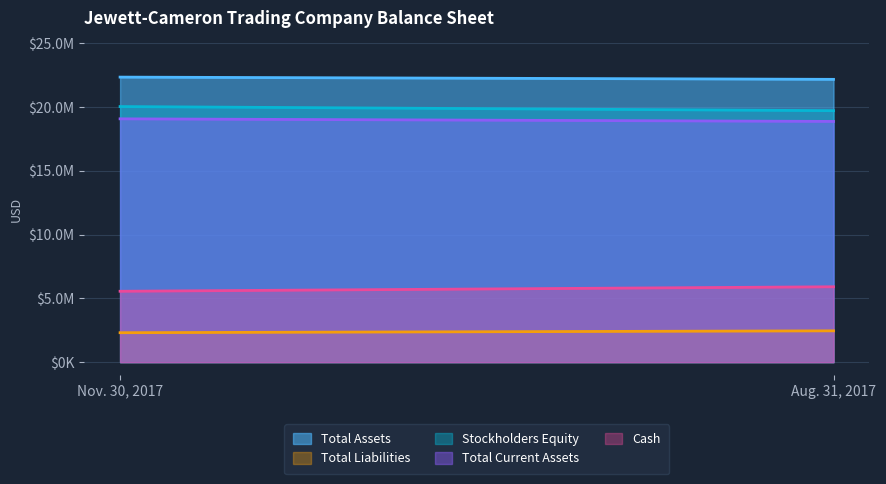

What are all the series names shown in the legend?

Total Assets, Total Liabilities, Stockholders Equity, Total Current Assets, Cash